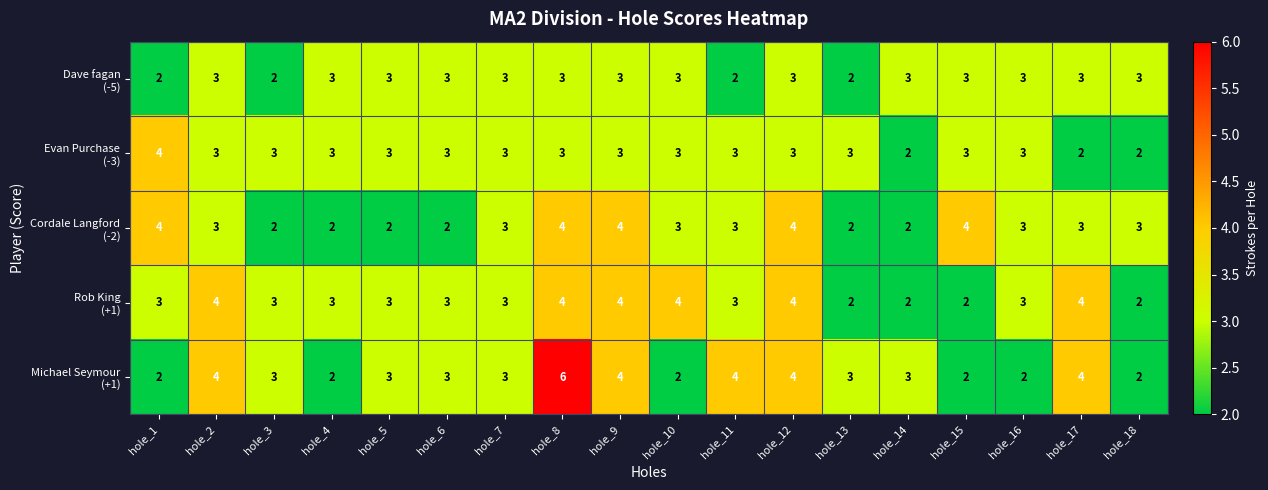

What is the total value across all series at hole_5?

14